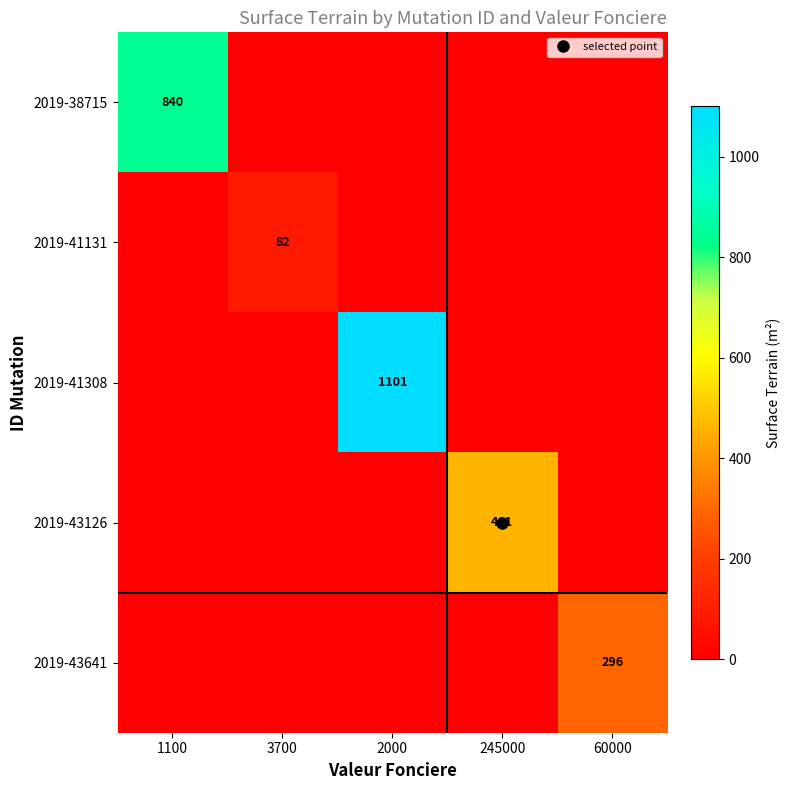

How many data points in 2019-43126 are above 0?

1